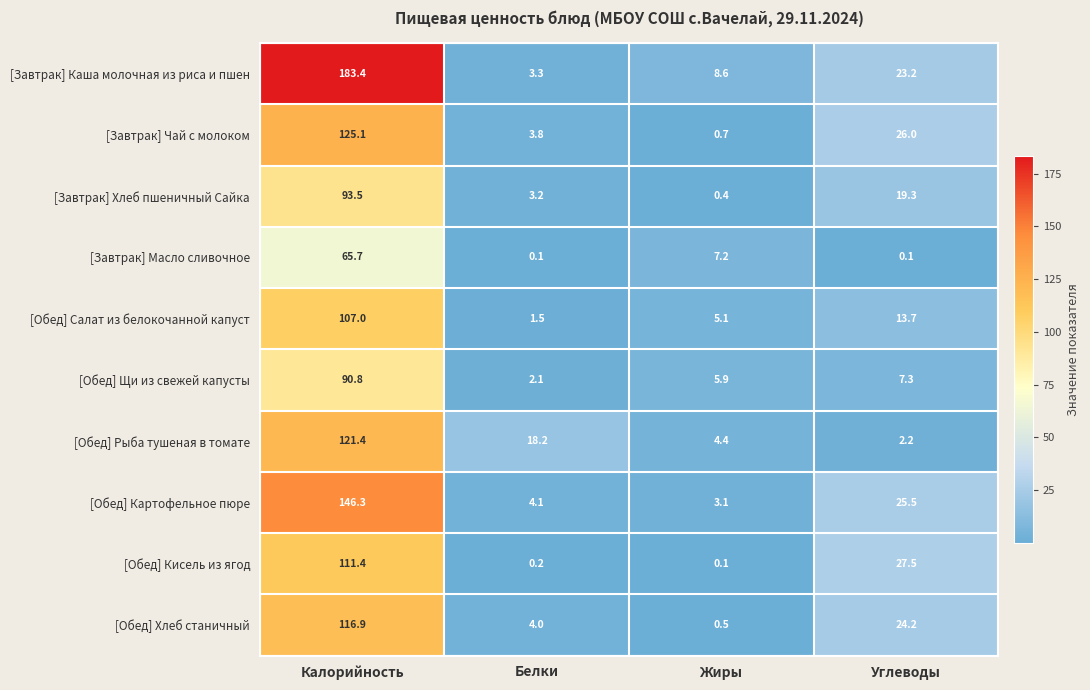

List the labels in order of [Обед] Хлеб станичный value, smallest first.

Жиры, Белки, Углеводы, Калорийность